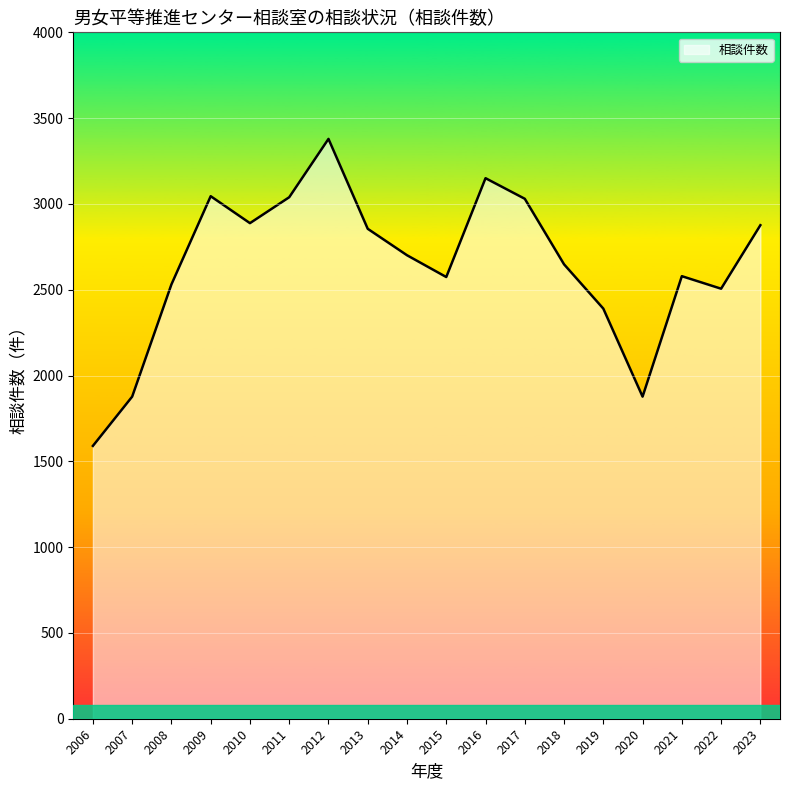

What is the sum of all values?

47535